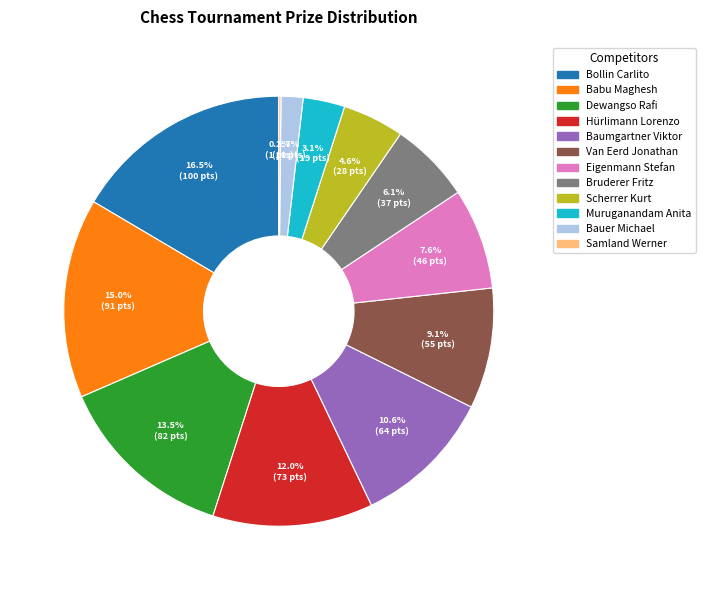

Is there a majority slice in this chart?

No